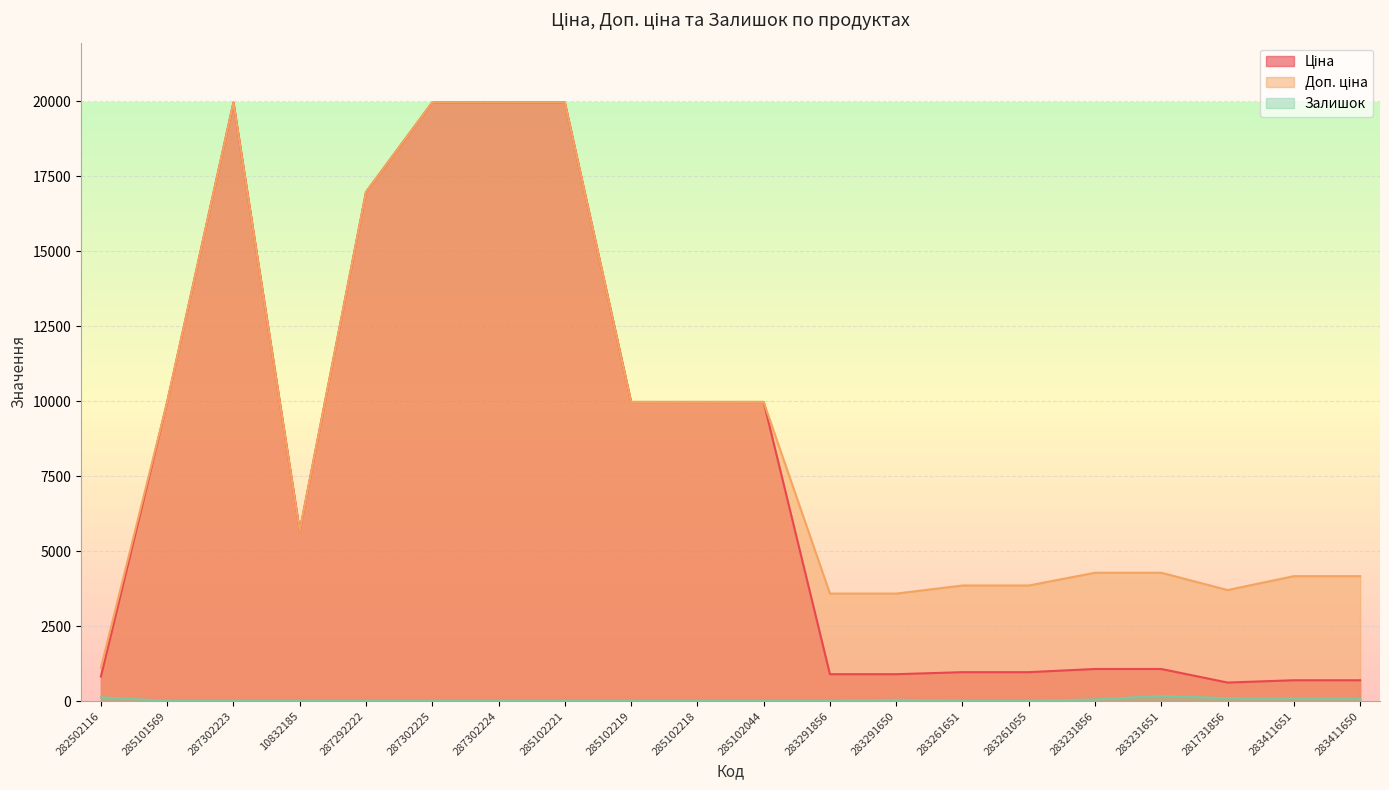

Count the number of categories in the chart.

20